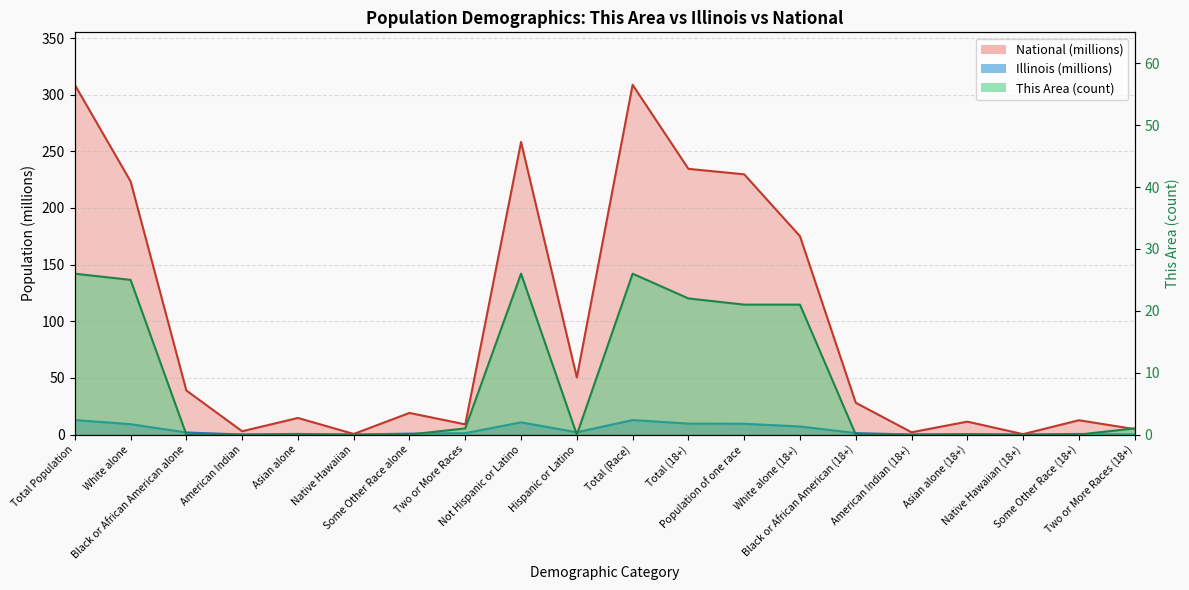

Which series changed the most between Not Hispanic or Latino and Population of one race?

National